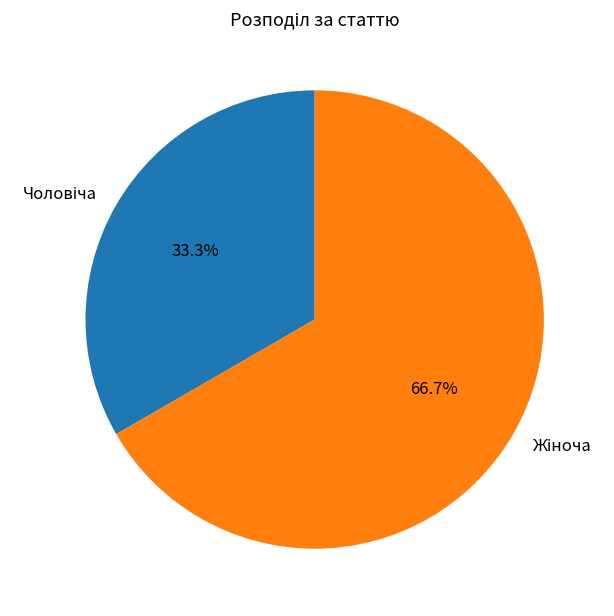

Is there a majority slice in this chart?

Yes